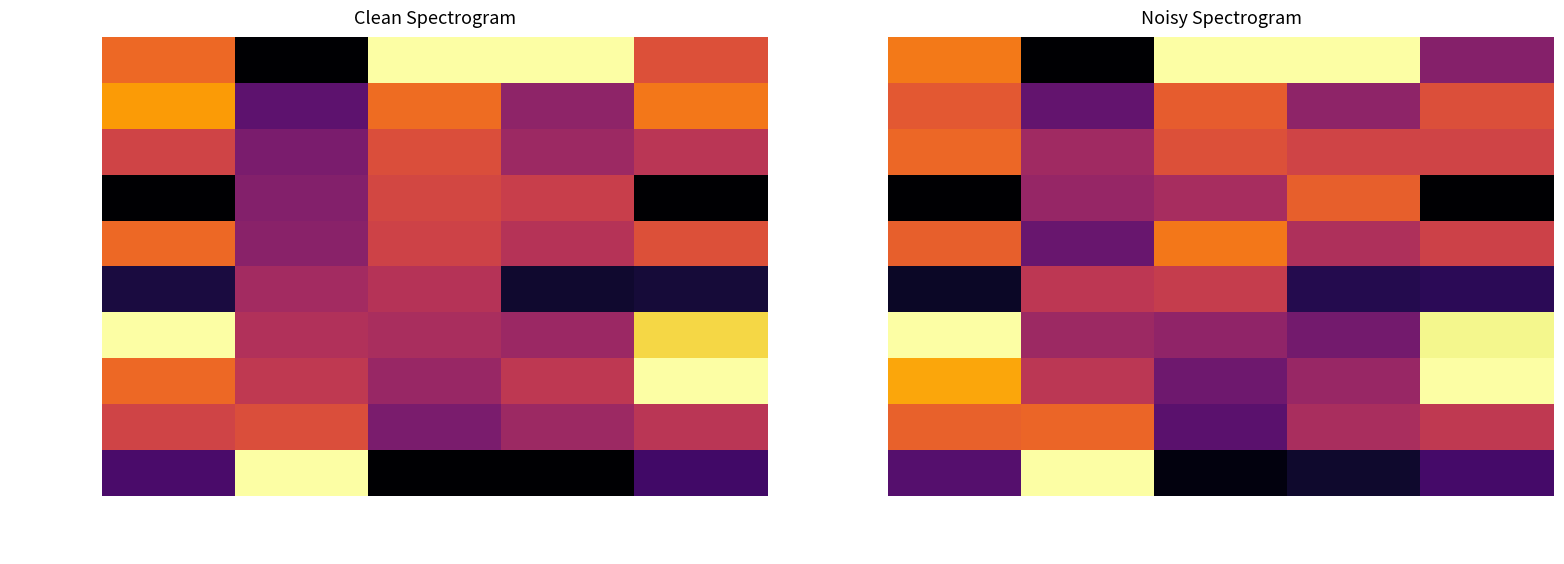

Count the Chuck Singletary values in the range 0 to 1.

5